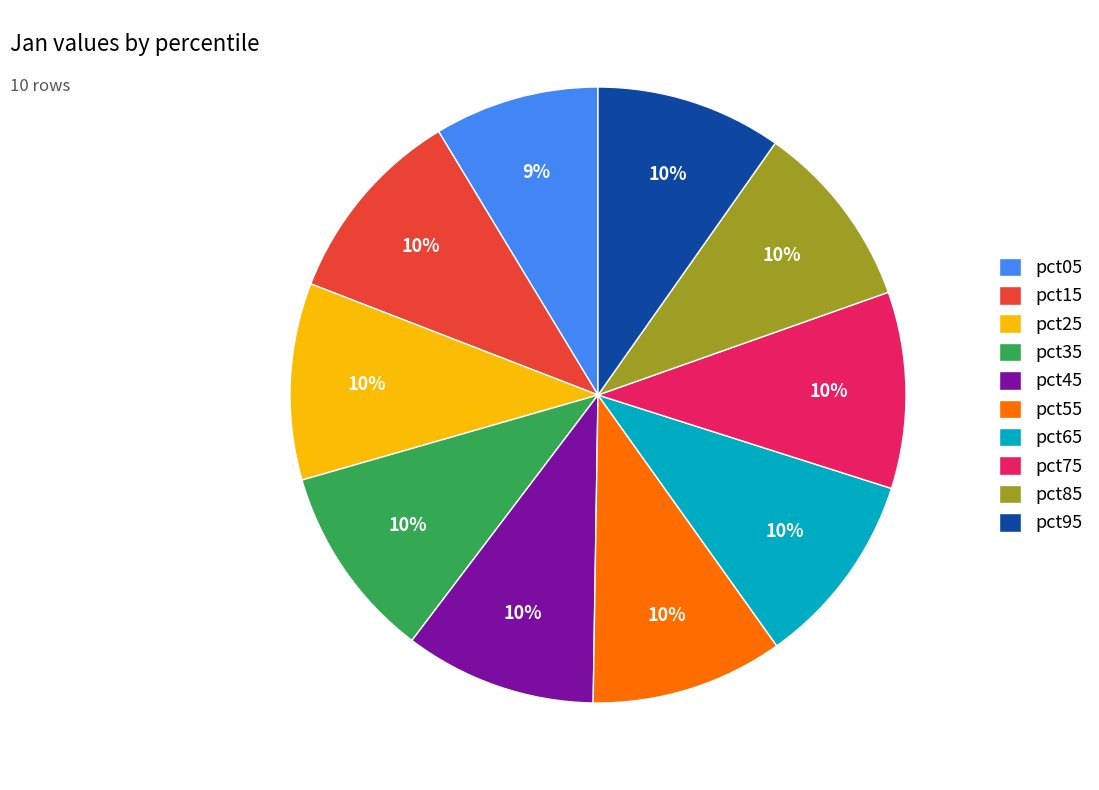

To the nearest percent, what percentage of the pie is pct55?

10%